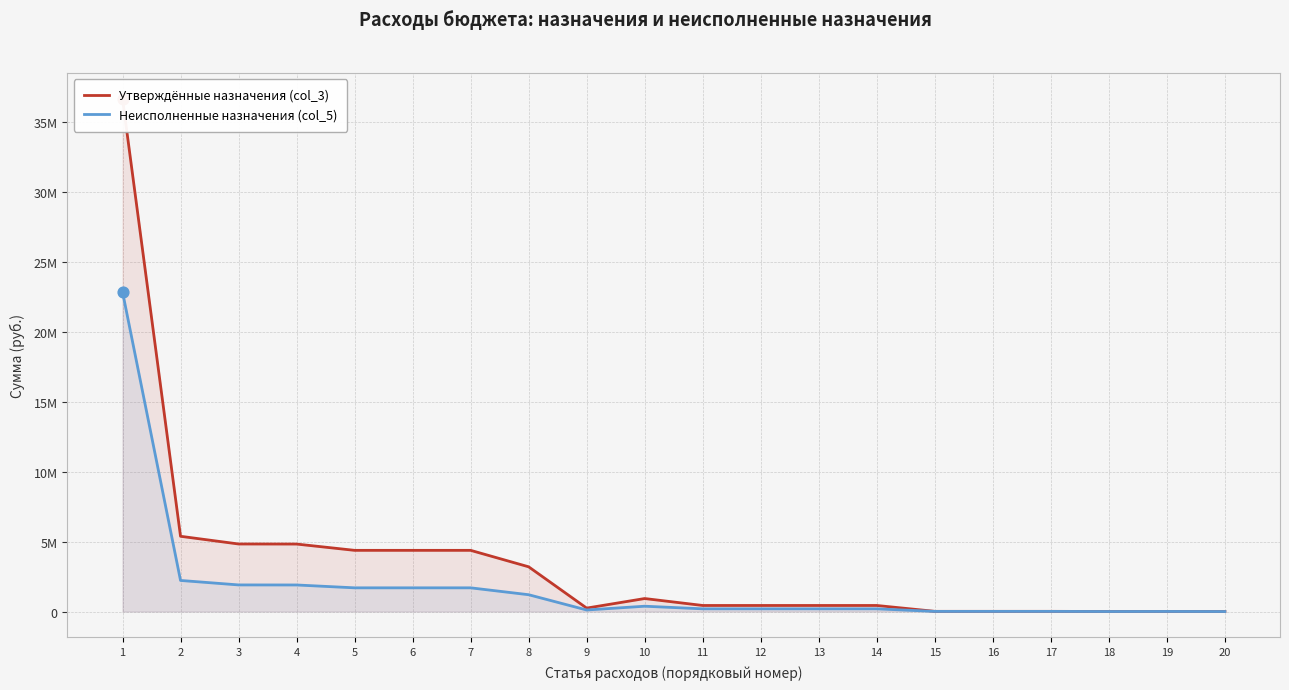

At which category is the sum across all series the highest?

1